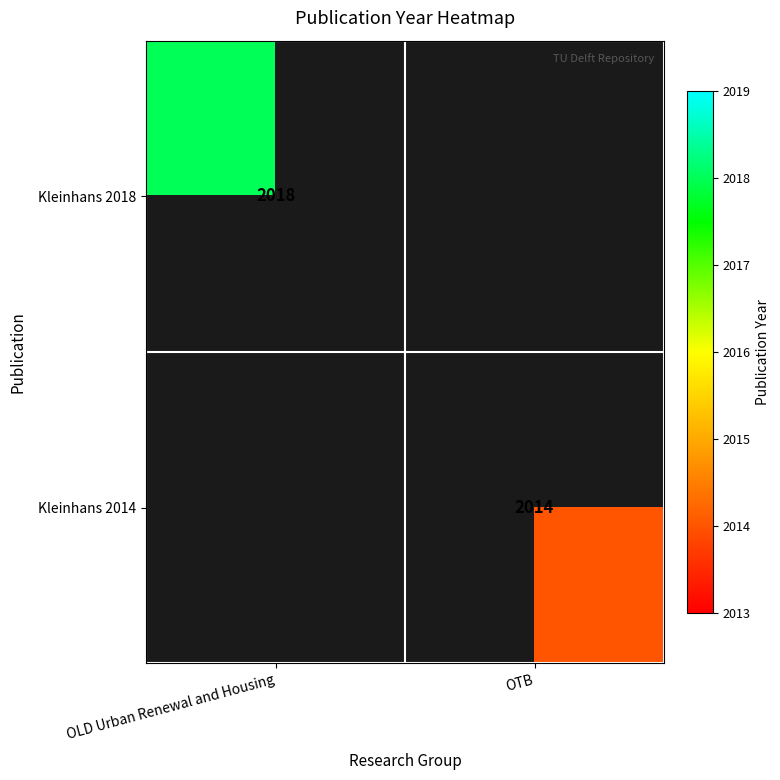

The Kleinhans 2018 series shows 2018 at OLD Urban Renewal and Housing. True or false?

True